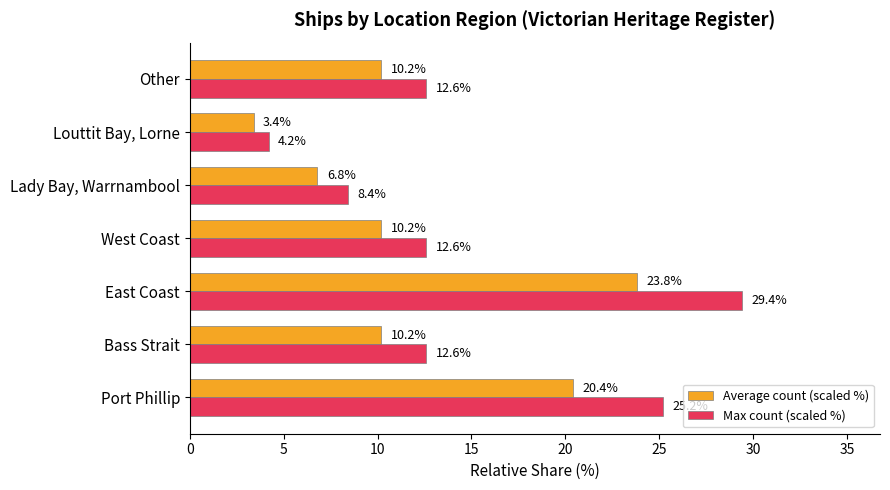

What is the difference between the maximum and minimum values in the Max count (scaled %) series?

25.2